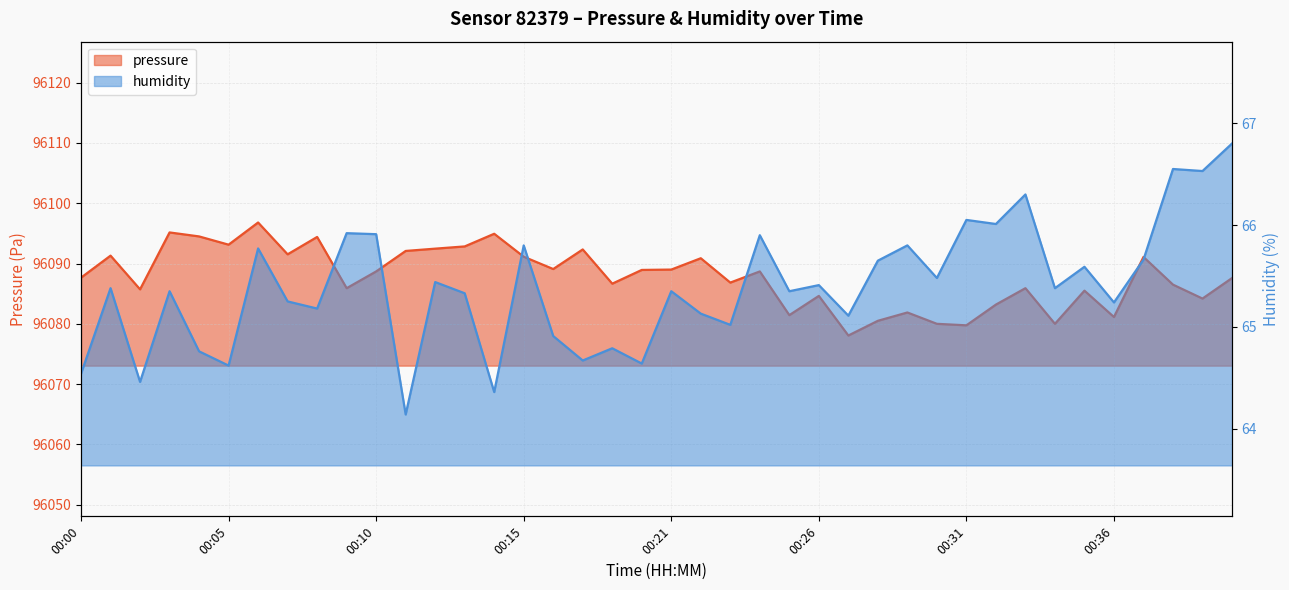

Is the value of pressure at 00:33 greater than the value of humidity at 00:05?

Yes